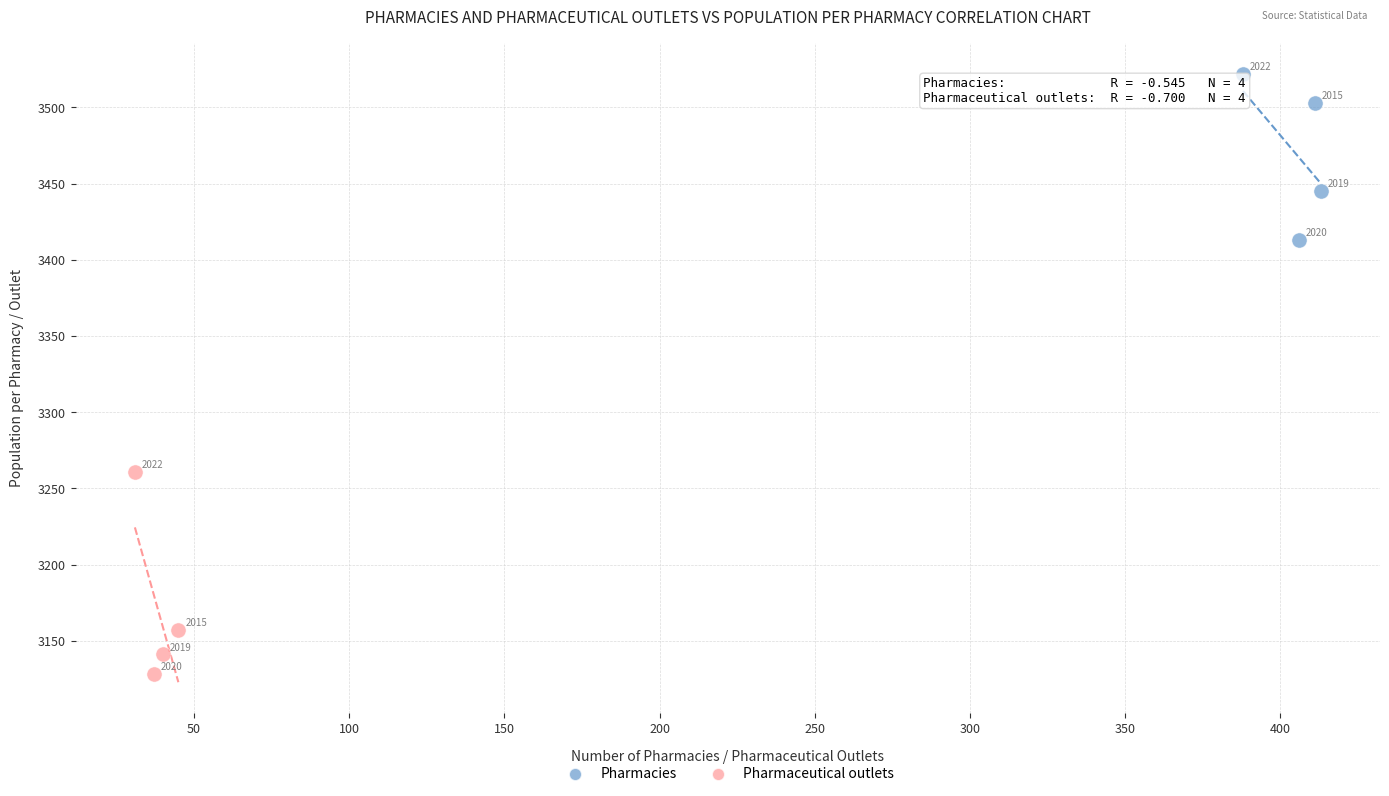

Which series has the widest spread of Y values?

Pharmaceutical outlets